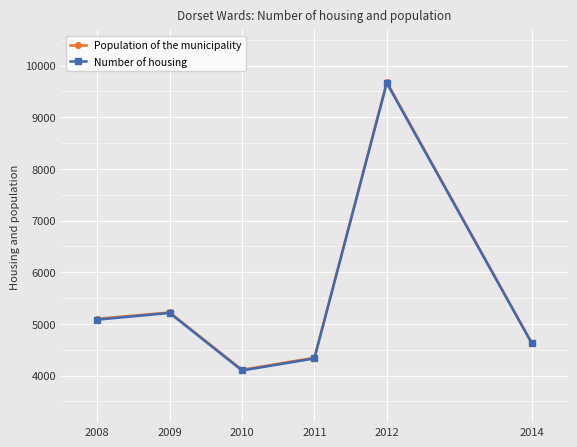

What is the difference between the Population of the municipality values at 2008 and 2009?

122